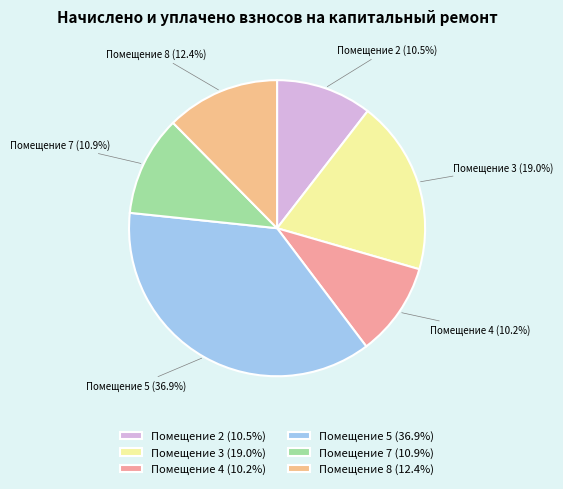

Between Помещение 3 (19.0%) and Помещение 5 (36.9%), which is larger?

Помещение 5 (36.9%)